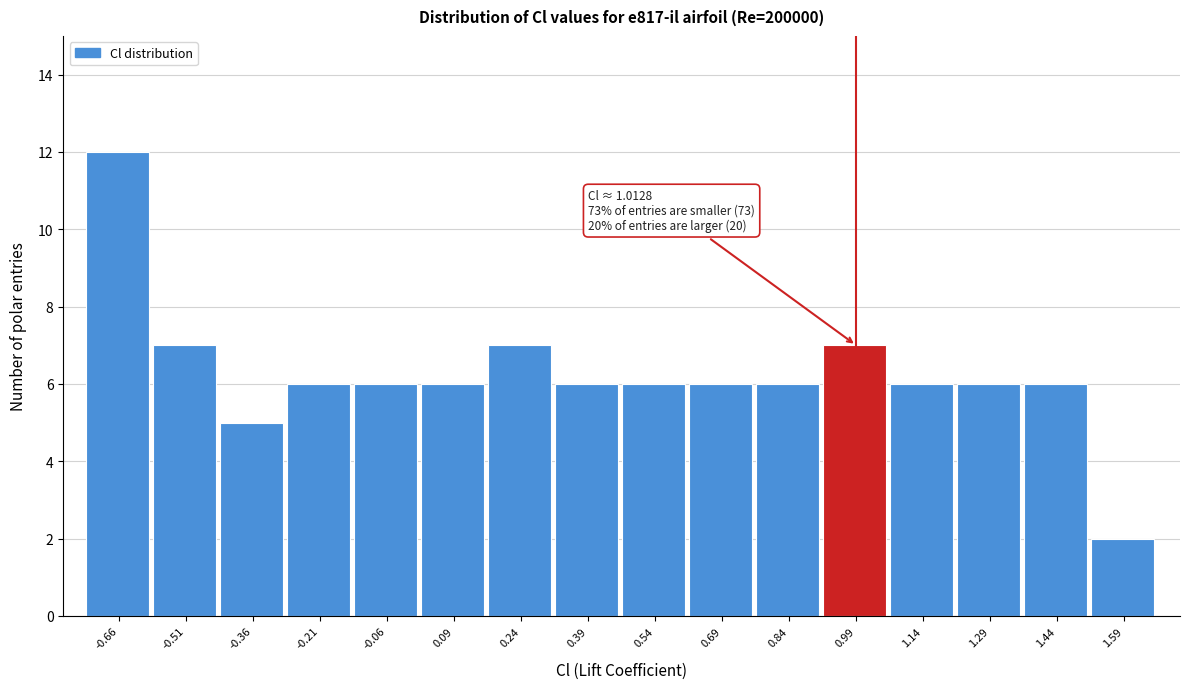

Reading right to left, extract all data points from this chart.

2	6	6	6	7	6	6	6	6	7	6	6	6	5	7	12